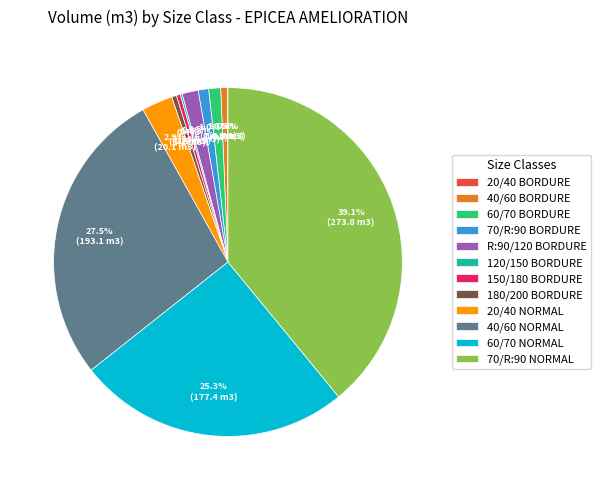

What percentage is the 60/70 NORMAL slice, to the nearest percent?

25%